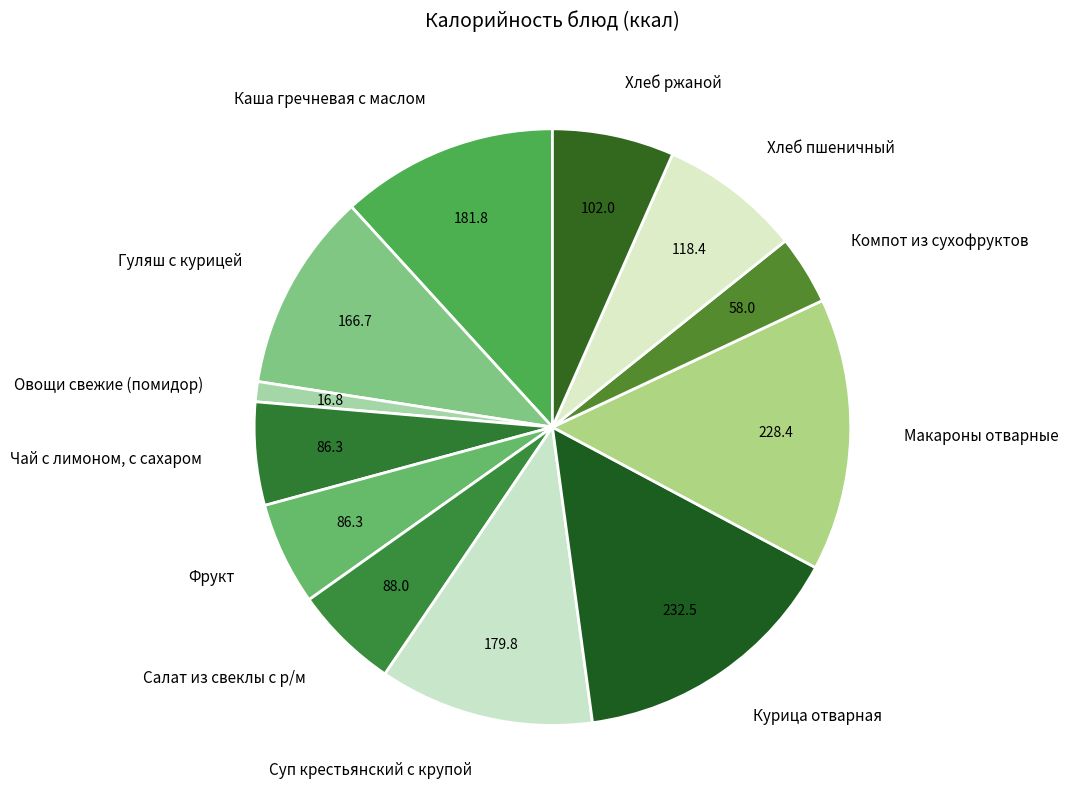

The Курица отварная slice represents 1% of the pie. True or false?

False